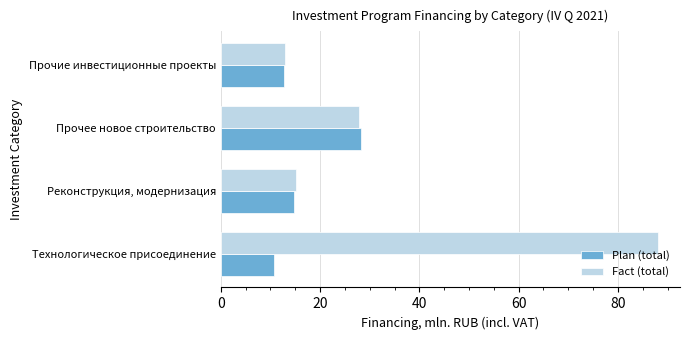

At which label does Plan (total) reach its minimum?

Технологическое присоединение